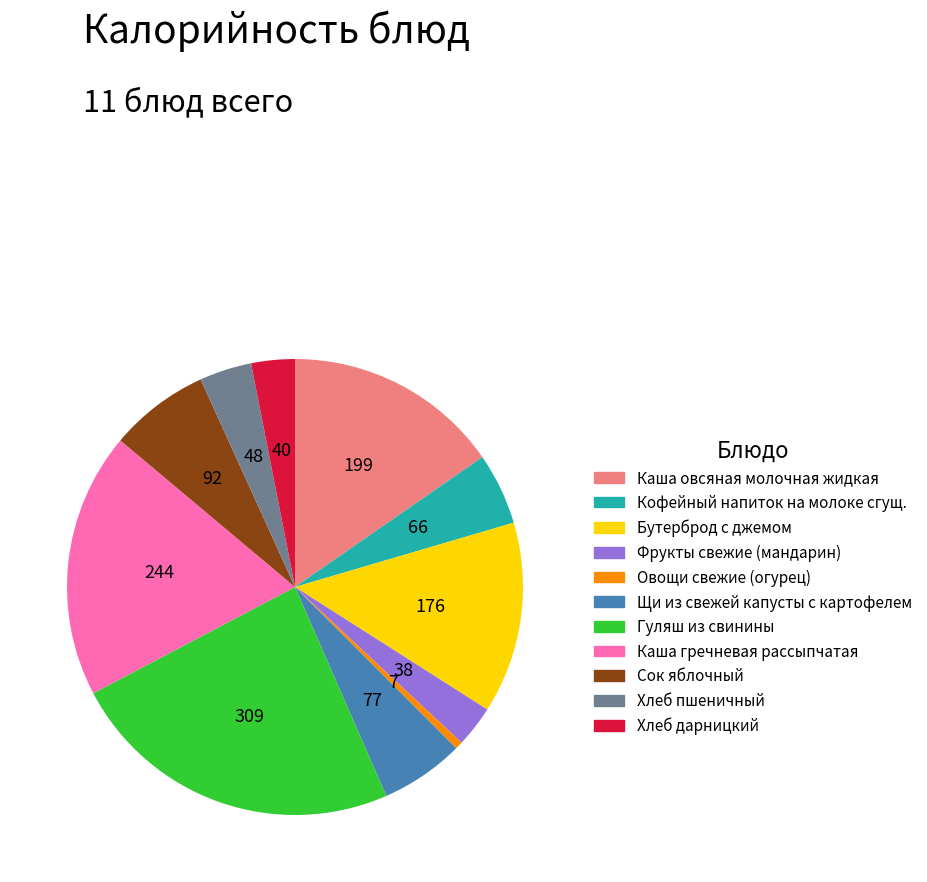

Which category has the smallest portion of the pie?

Овощи свежие (огурец)